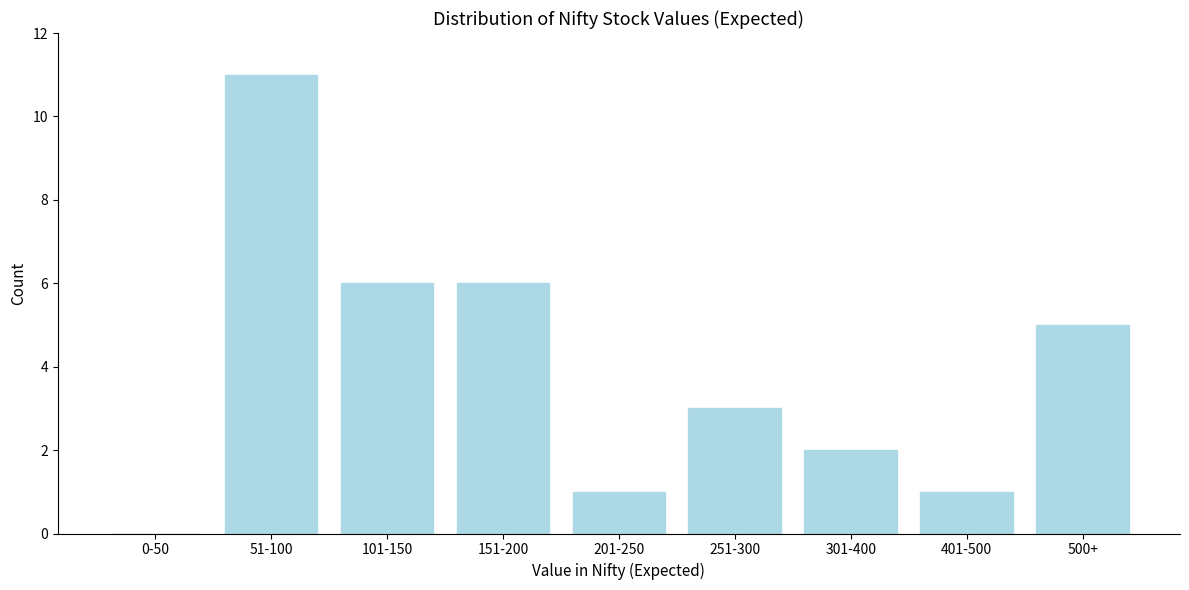

Reading left to right, transcribe all the data shown in this chart.

0-50=0	51-100=11	101-150=6	151-200=6	201-250=1	251-300=3	301-400=2	401-500=1	500+=5